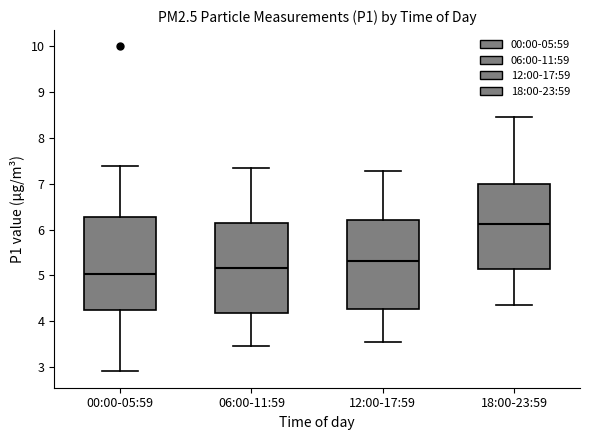

Reading left to right, read every box against the y-axis: the position of its median line, the range the box covers, and the ends of its whiskers. The values are not printed on the chart, so give them approximately, as read against the axis.

00:00-05:59: median 5.0, box 4.2 to 6.3, whiskers 2.9 to 7.4
06:00-11:59: median 5.2, box 4.2 to 6.1, whiskers 3.5 to 7.4
12:00-17:59: median 5.3, box 4.3 to 6.2, whiskers 3.6 to 7.3
18:00-23:59: median 6.1, box 5.1 to 7.0, whiskers 4.4 to 8.5